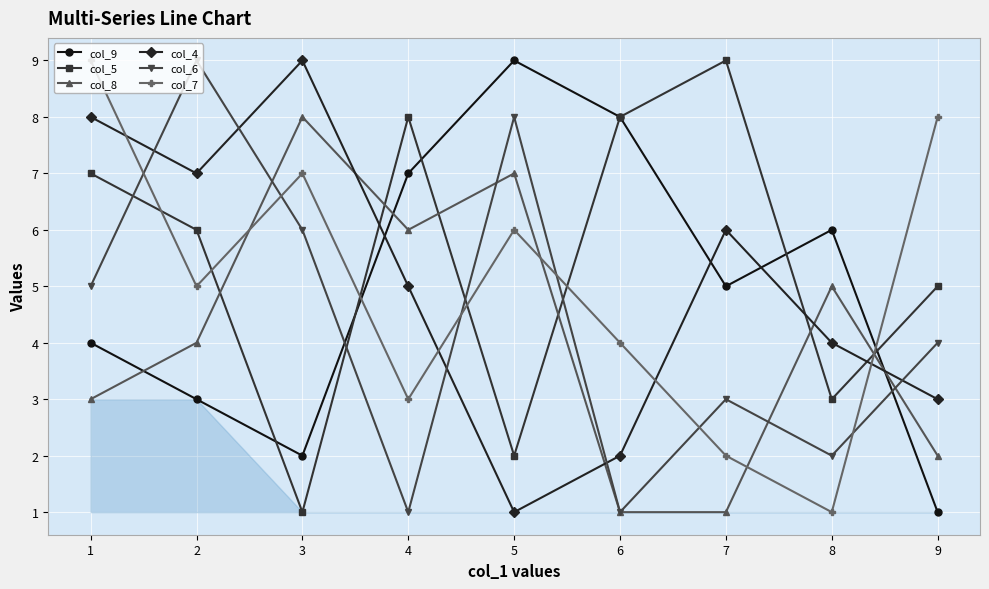

How many data points in col_8 are less than 4?

4